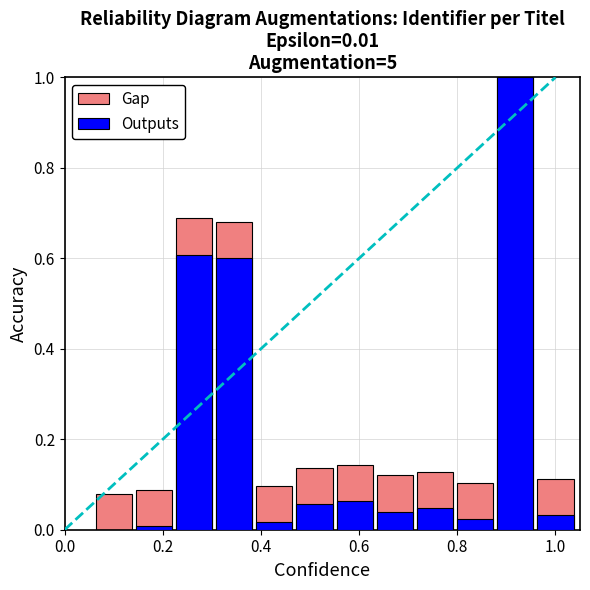

At how many categories does at least one series exceed 0?

12